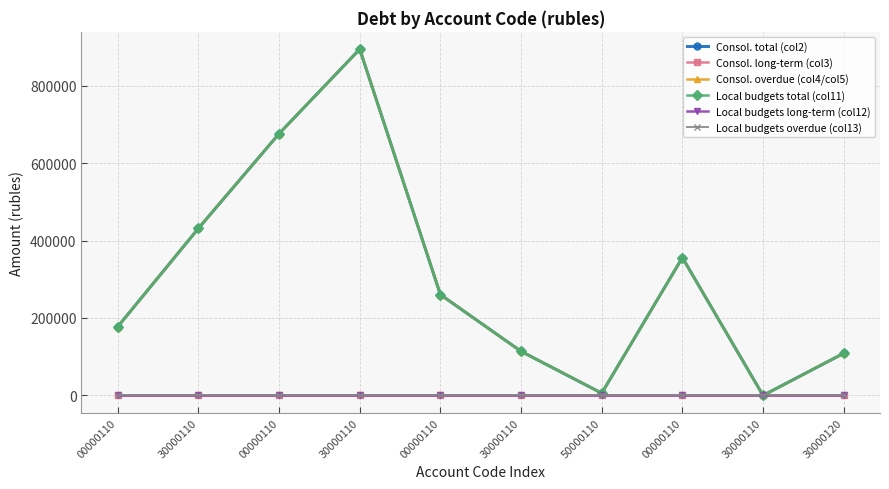

True or false: Consol. long-term (col3) and Local budgets total (col11) cross at least once.

False